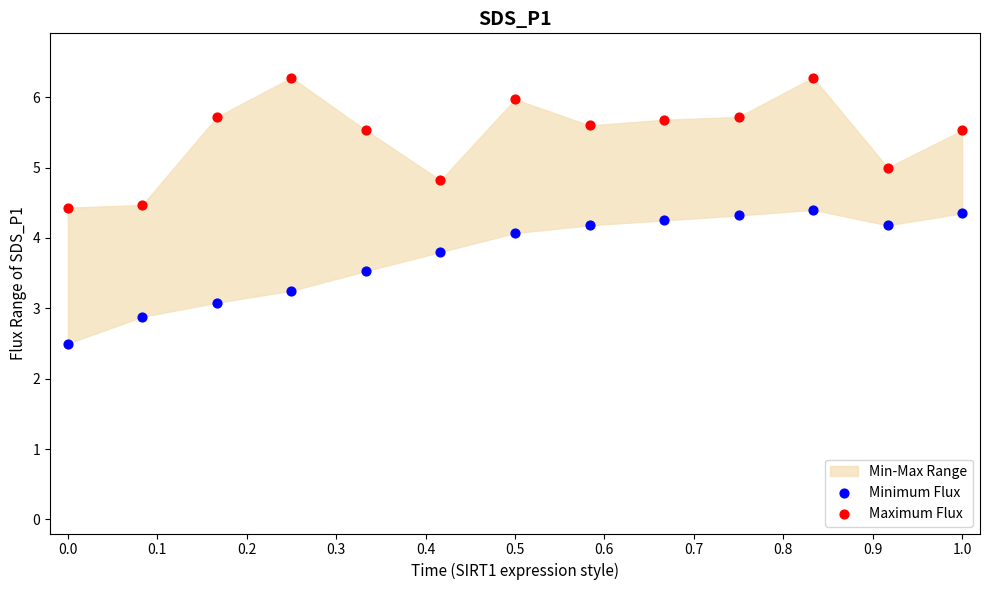

Which series contains the highest Y value?

Maximum Flux